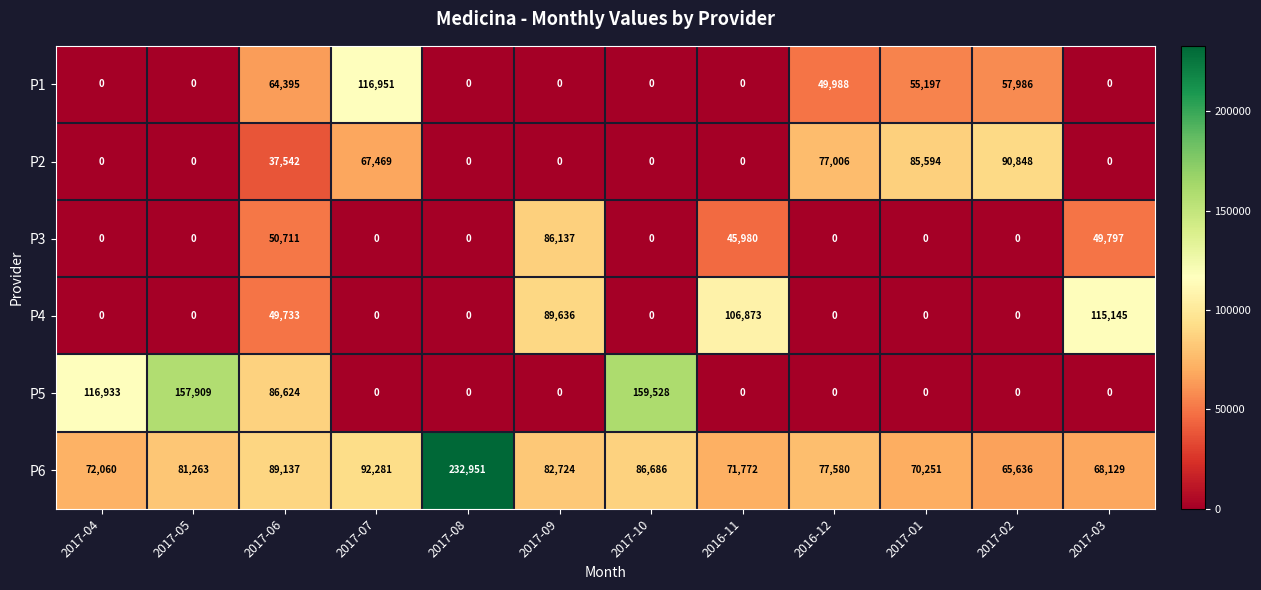

What is the sum of all P3 values?

232625